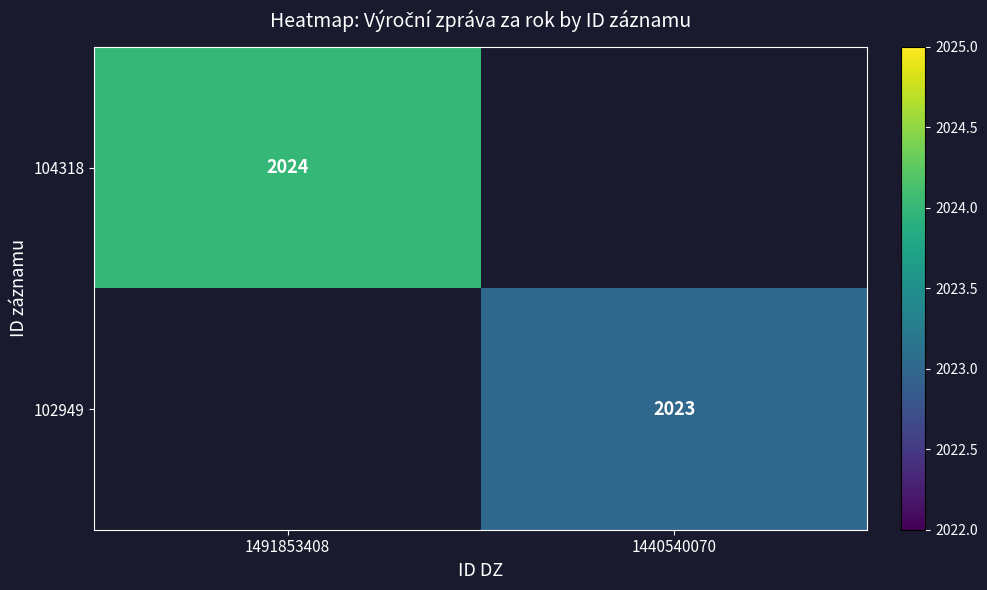

True or false: 104318 has a value of 2024 at 1491853408.

True